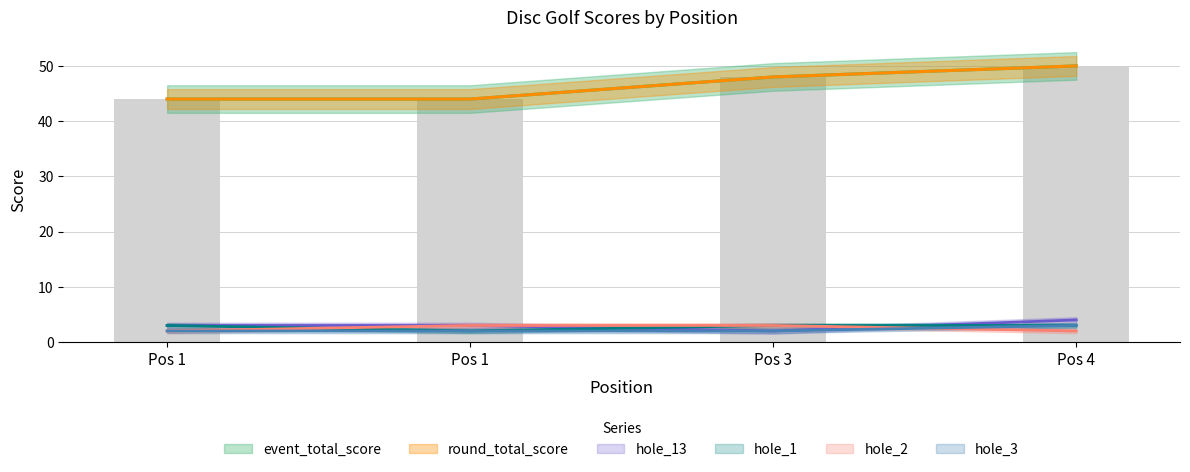

At which category does the chart reach its minimum across all series?

Pos 3